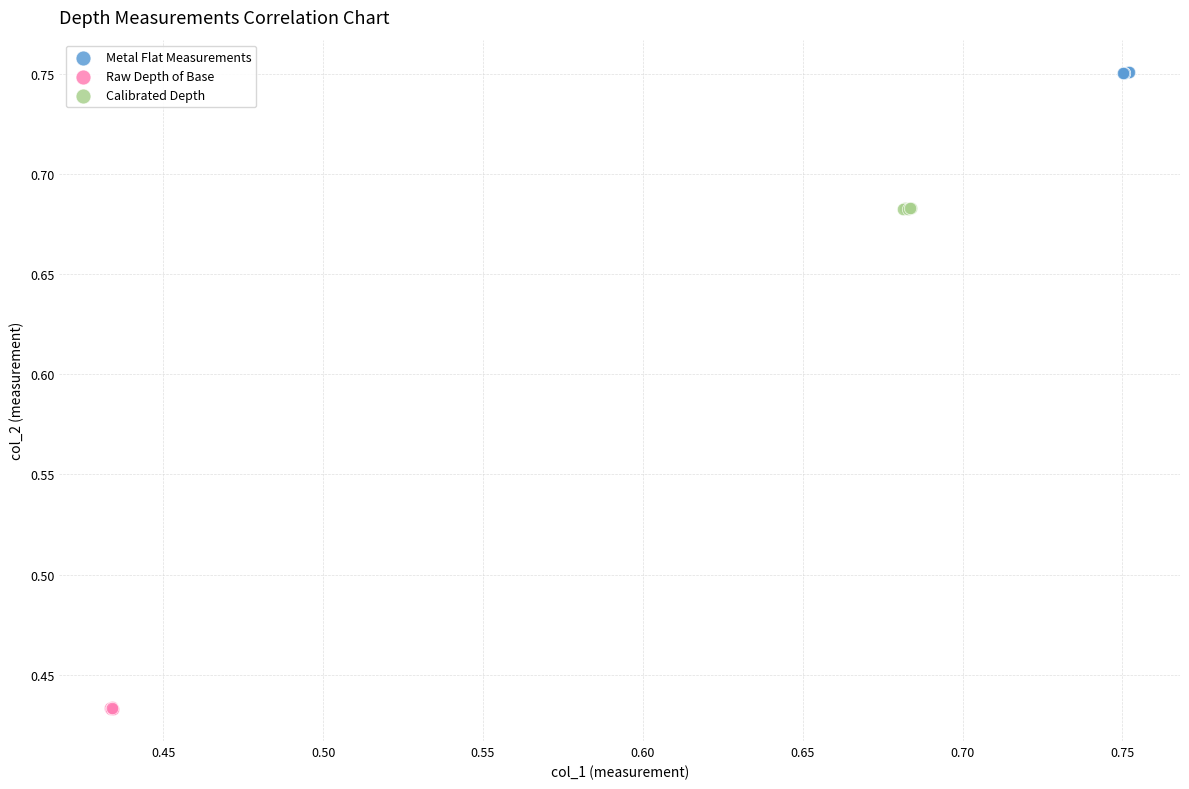

Which series reaches the maximum Y coordinate?

Metal Flat Measurements